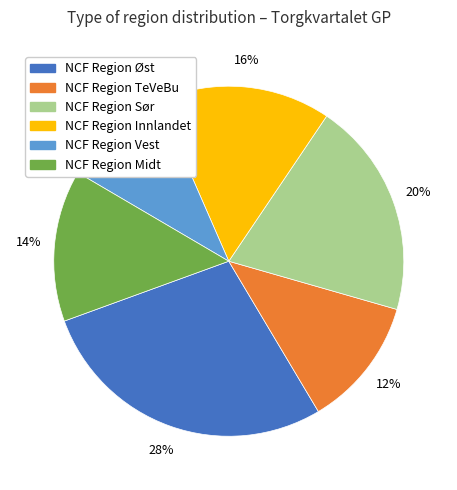

What percentage is the NCF Region Midt slice, to the nearest percent?

14%